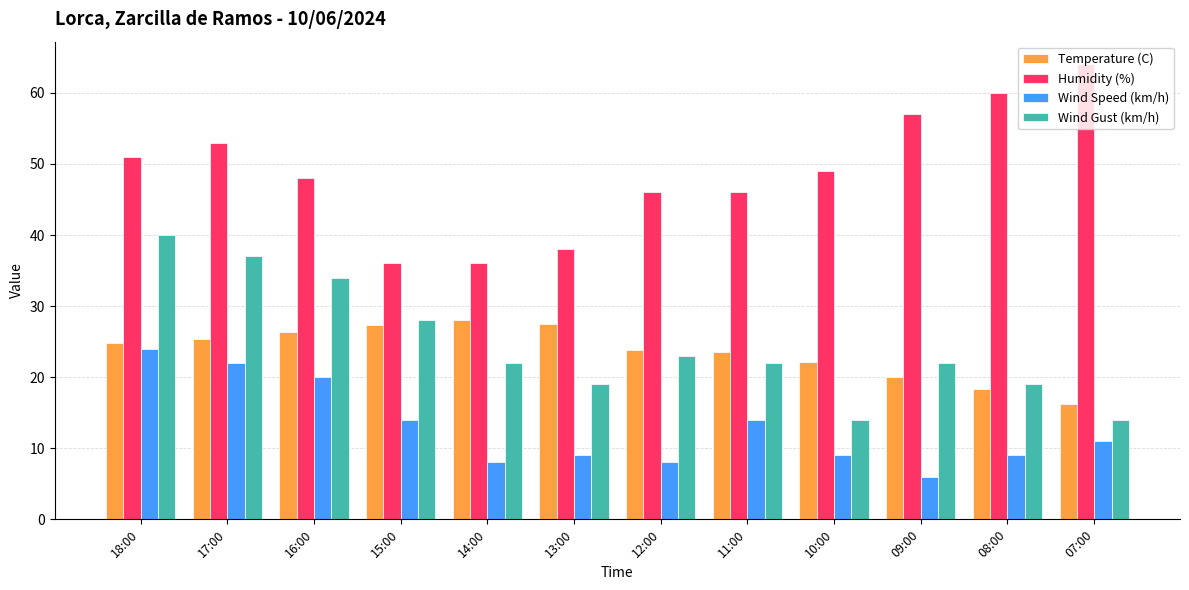

Which series has the largest total across all categories?

Humidity (%)